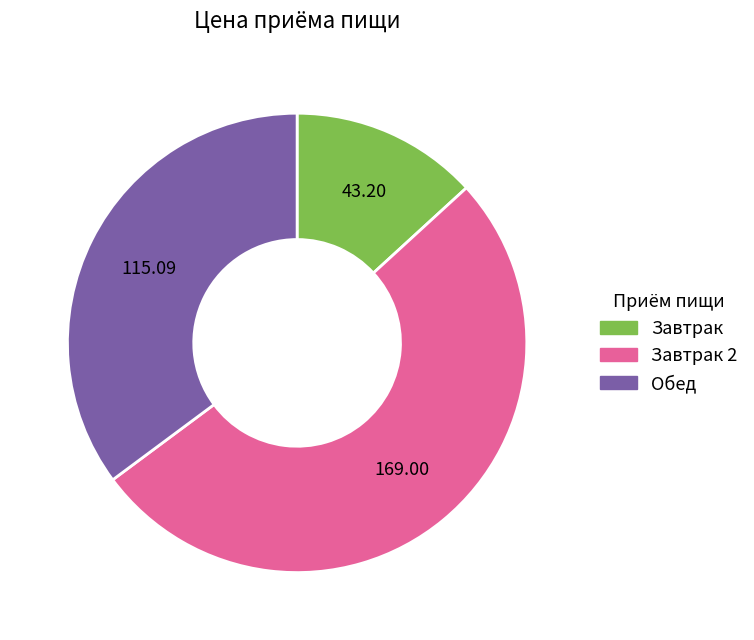

Does any single category account for the majority?

Yes